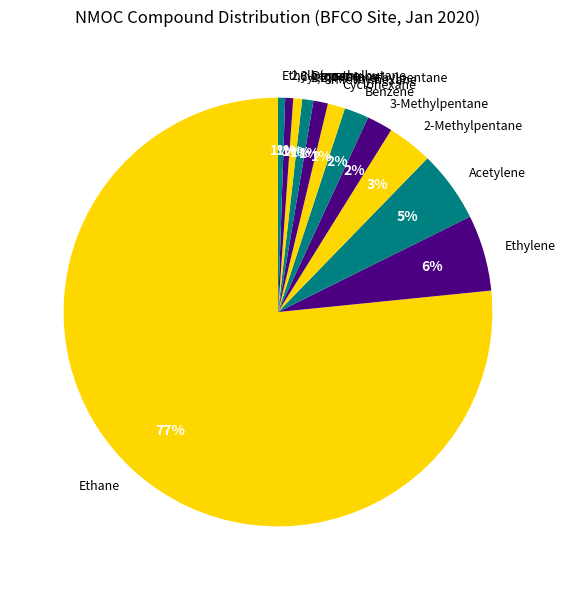

Do 3-Methylhexane and Ethylene together represent more than half of the pie?

No